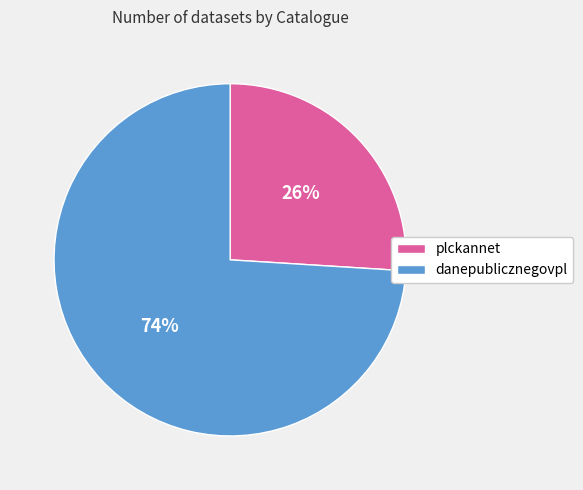

How many slices are in this pie chart?

2